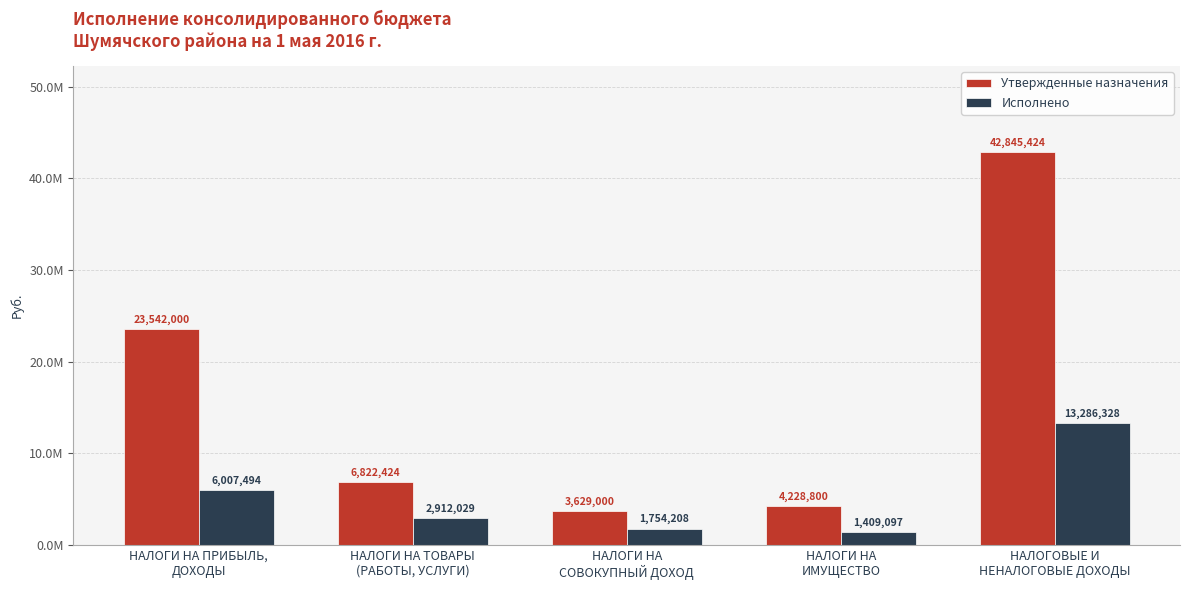

What are all the series names shown in the legend?

Утвержденные назначения, Исполнено